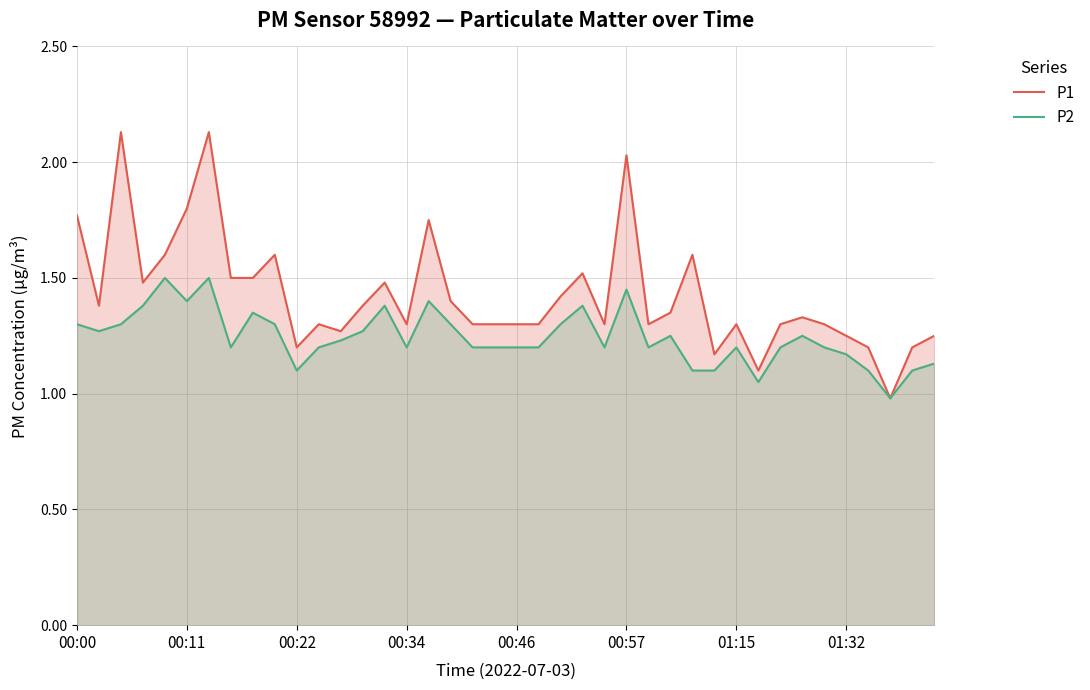

Is it true that P2 equals 0.9 at 00:57?

False